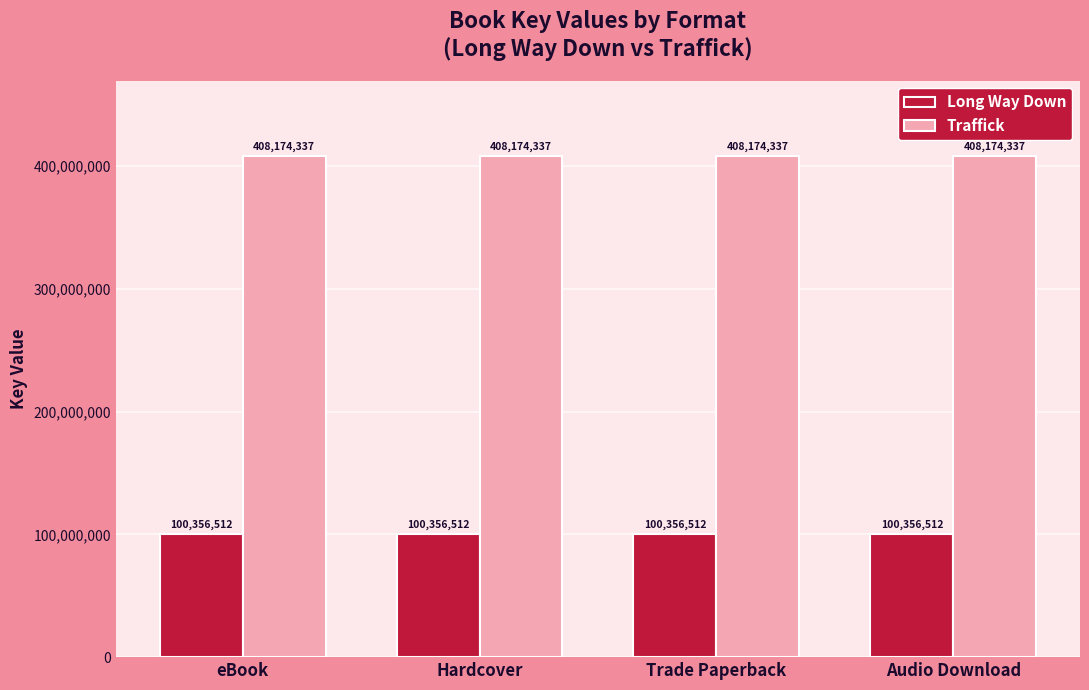

Are the bars horizontal?

No